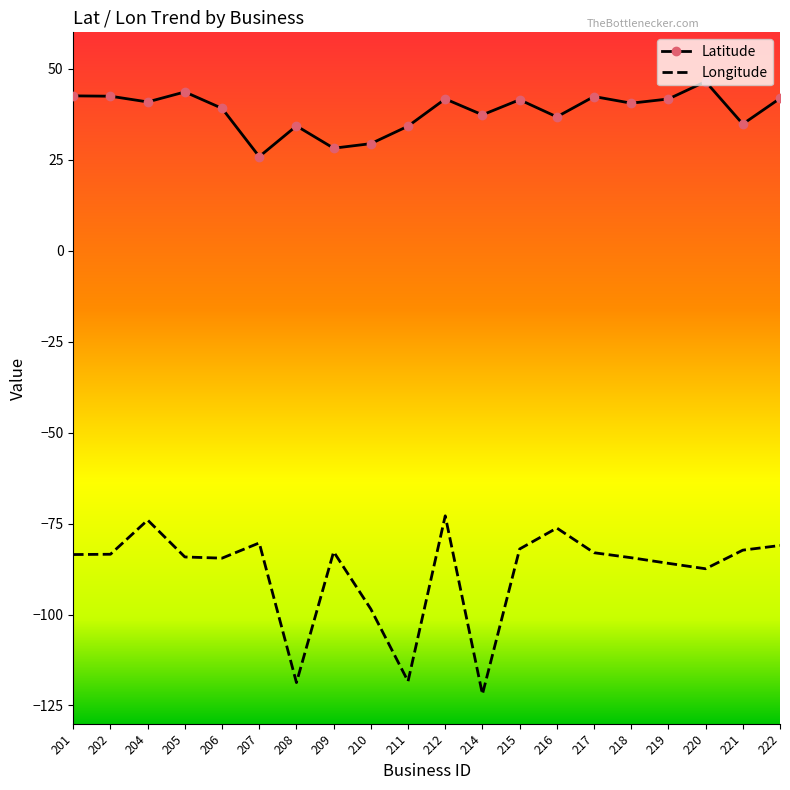

Which series has the largest total across all categories?

Latitude